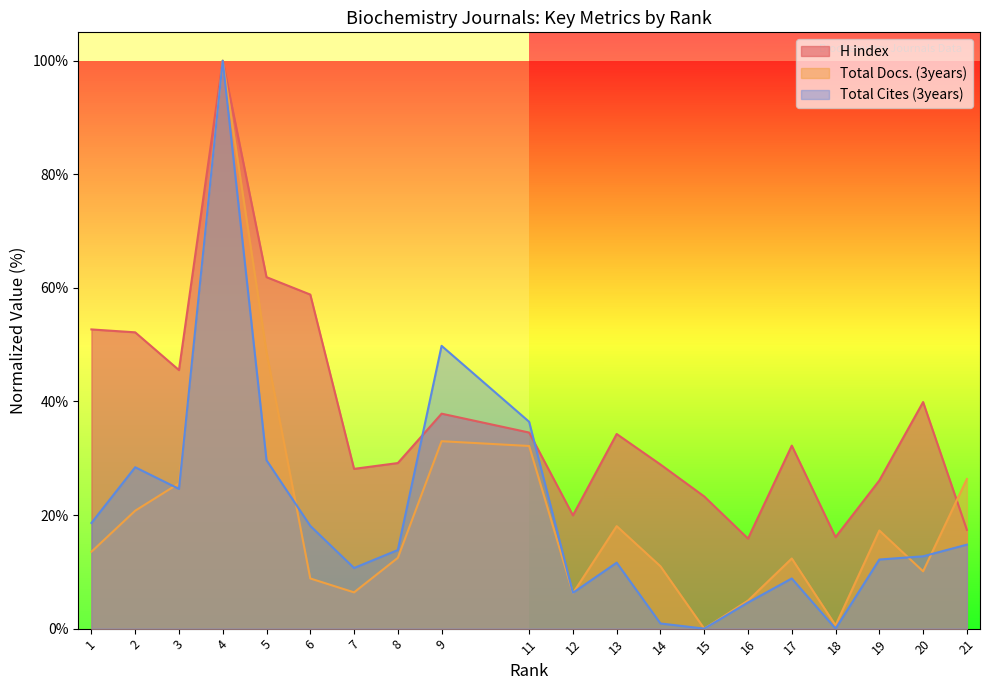

At 6, list the series in order from largest to smallest.

H index, Total Cites (3years), Total Docs. (3years)